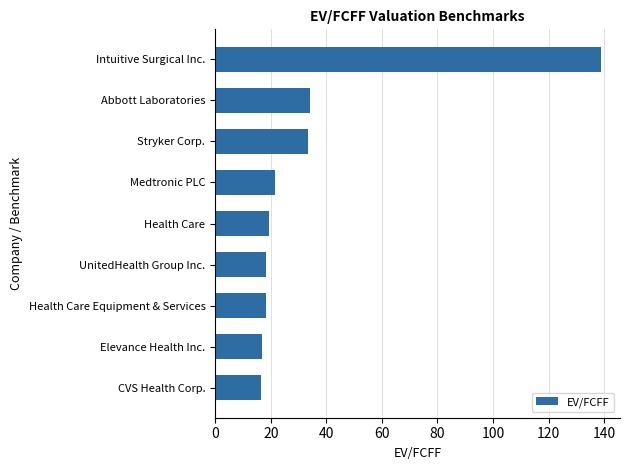

What is the difference between the maximum and minimum values?

122.4